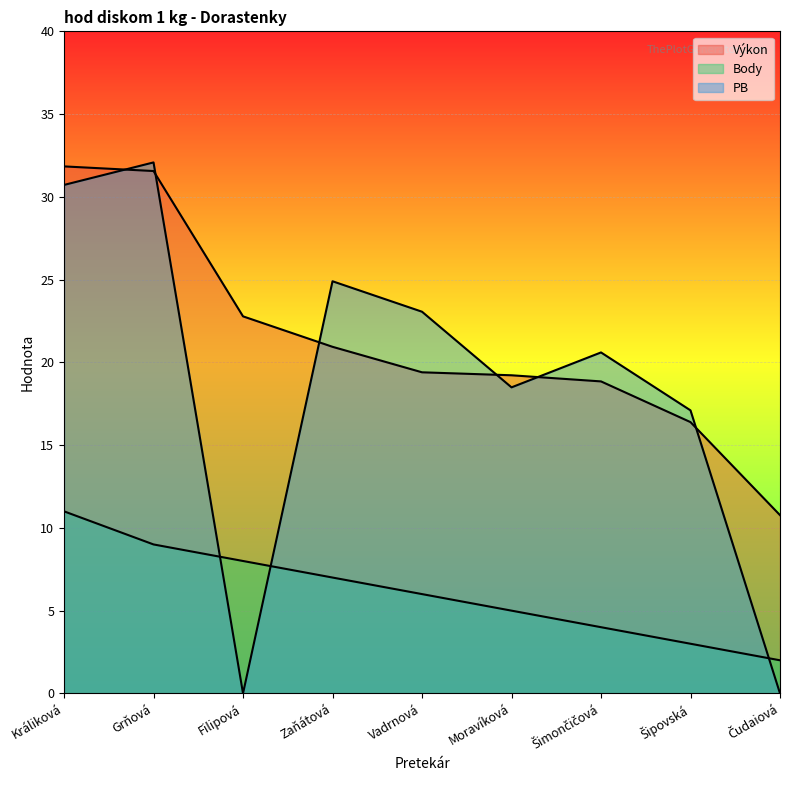

The Výkon series shows 8.6 at Grňová. True or false?

False